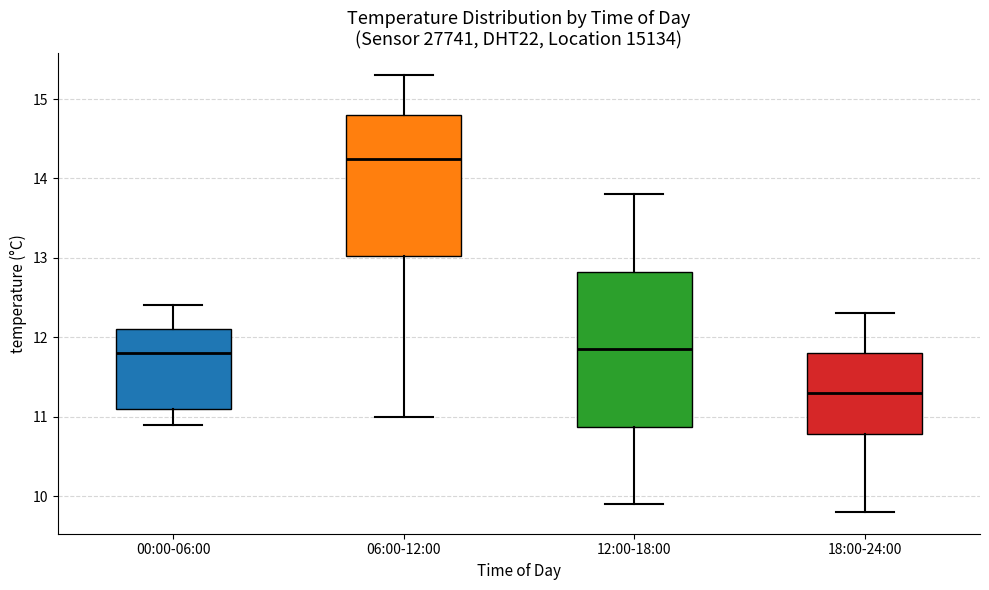

Where does the lower whisker of the box for 18:00-24:00 end on the y-axis? The values are not printed on the chart, so give them approximately, as read against the axis.

9.8